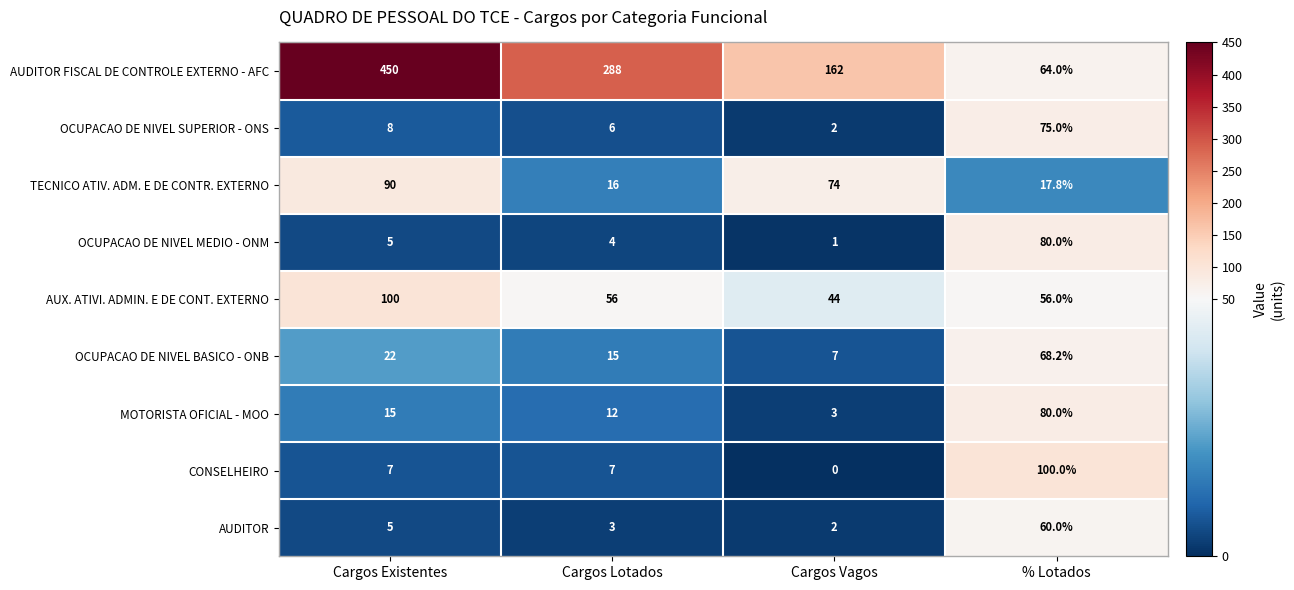

Which series changed the most between Cargos Lotados and Cargos Vagos?

AUDITOR FISCAL DE CONTROLE EXTERNO - AFC